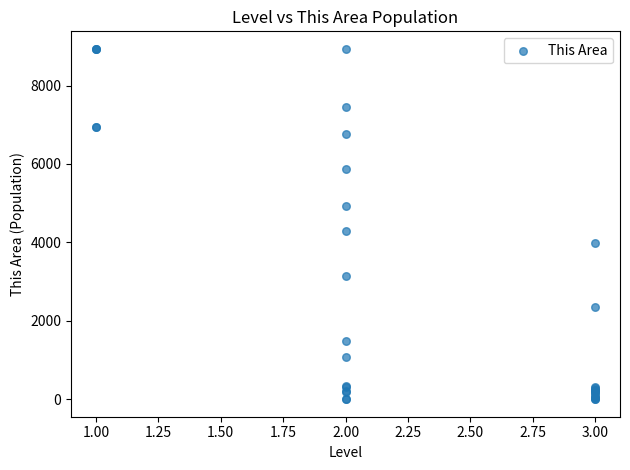

What Y value in the scatter plot is closest to 4468?

4303